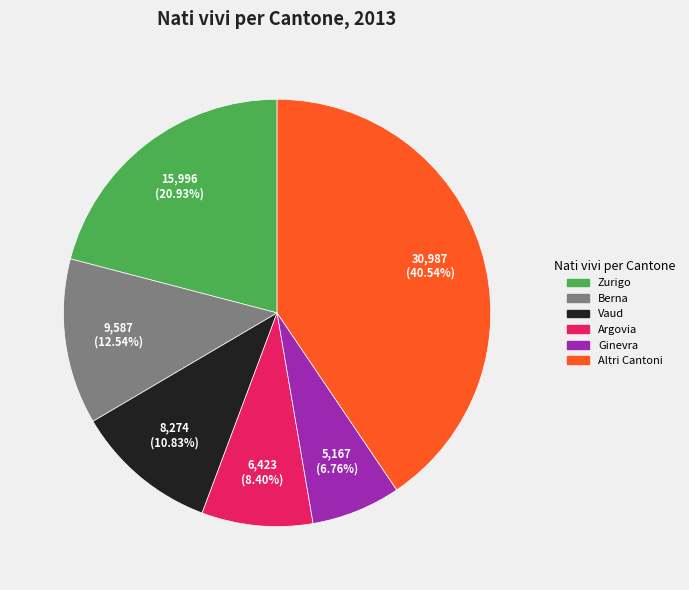

To the nearest percent, what is the difference between the largest and smallest slice percentages?

34%